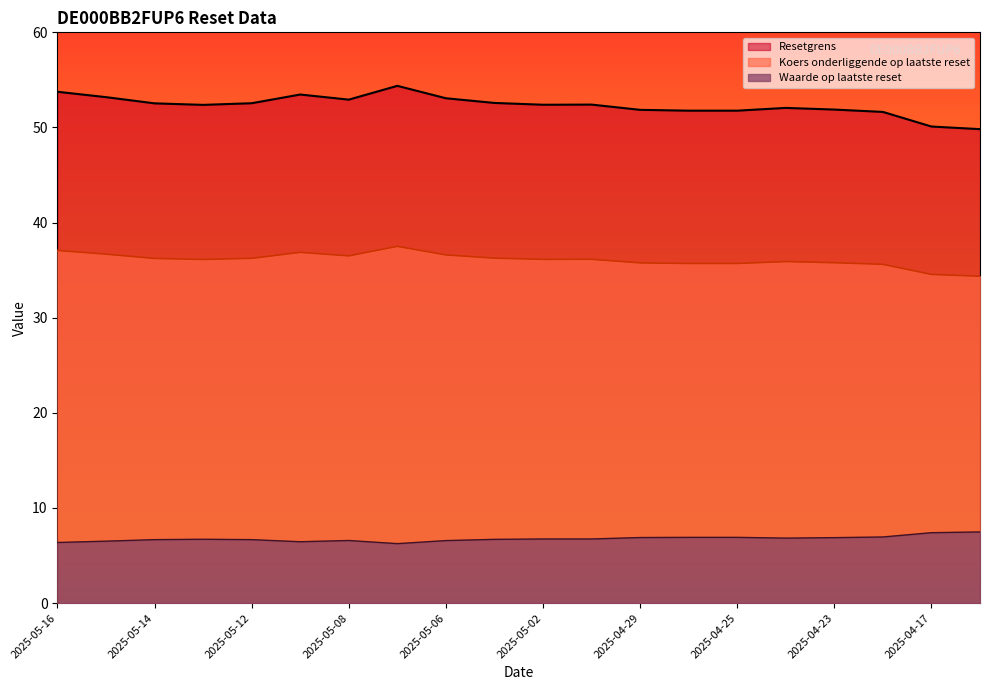

What is the sum of the Waarde op laatste reset values at 2025-05-12 and 2025-05-13?

13.4